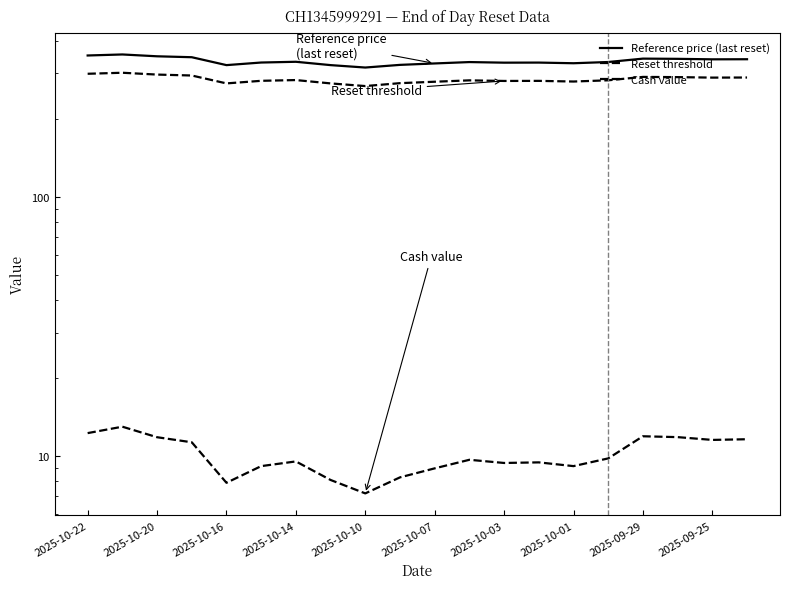

What is the difference between the maximum and minimum values in the Cash value series?

5.8